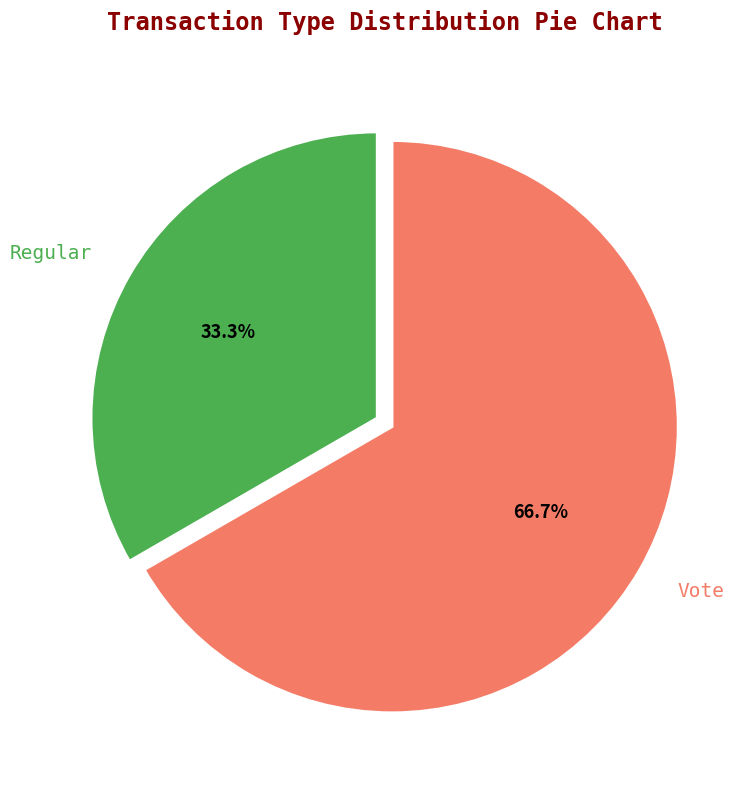

To the nearest percent, what portion does Regular represent?

33%